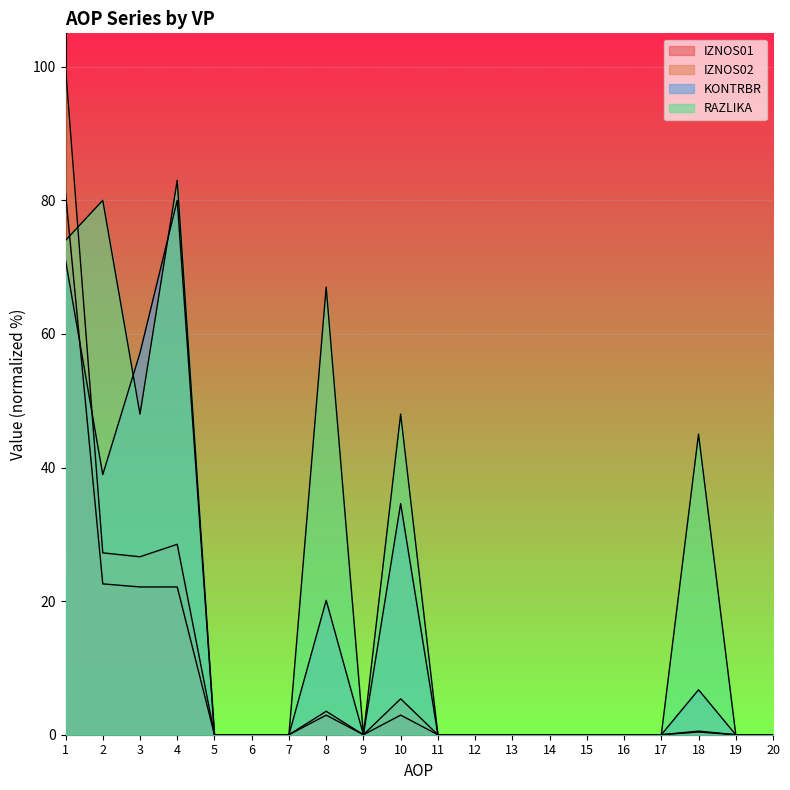

Is the value of KONTRBR at 2 greater than the value of IZNOS02 at 5?

Yes